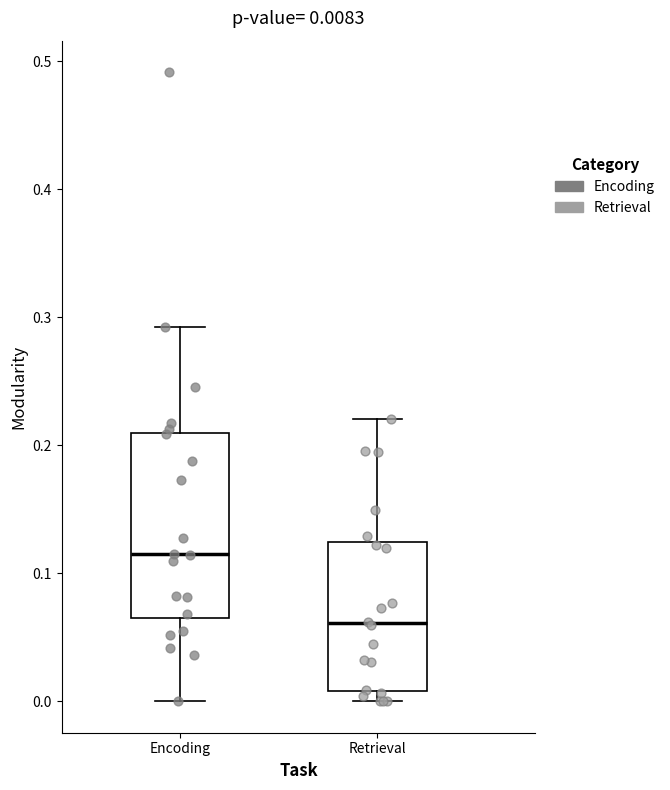

Which box has the lowest median line?

Retrieval